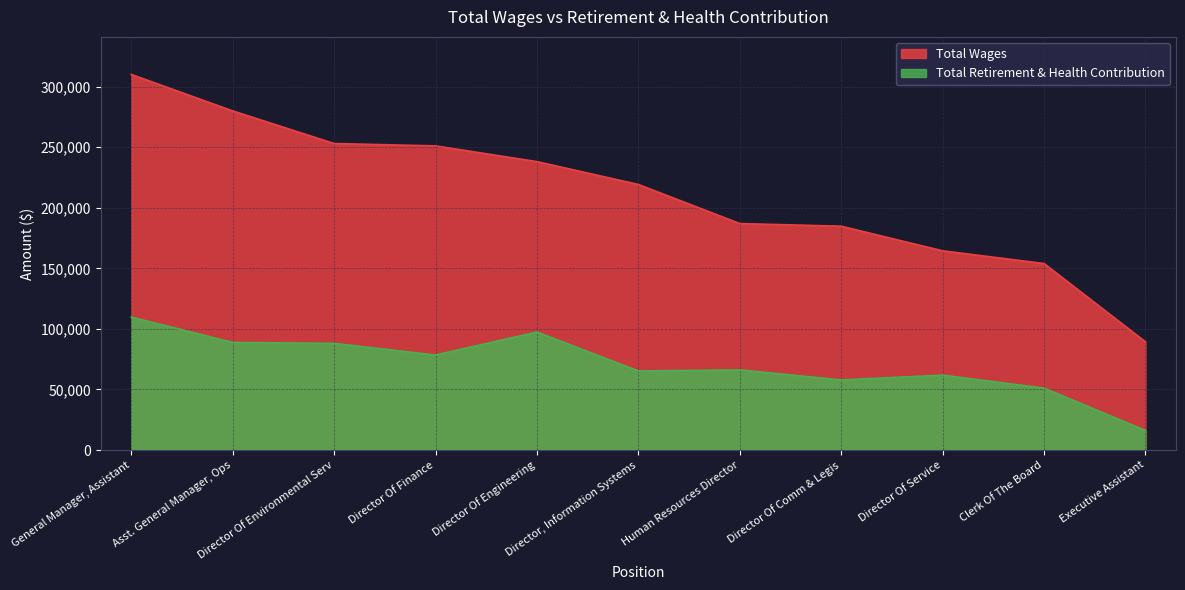

What position from the left is Human Resources Director?

7